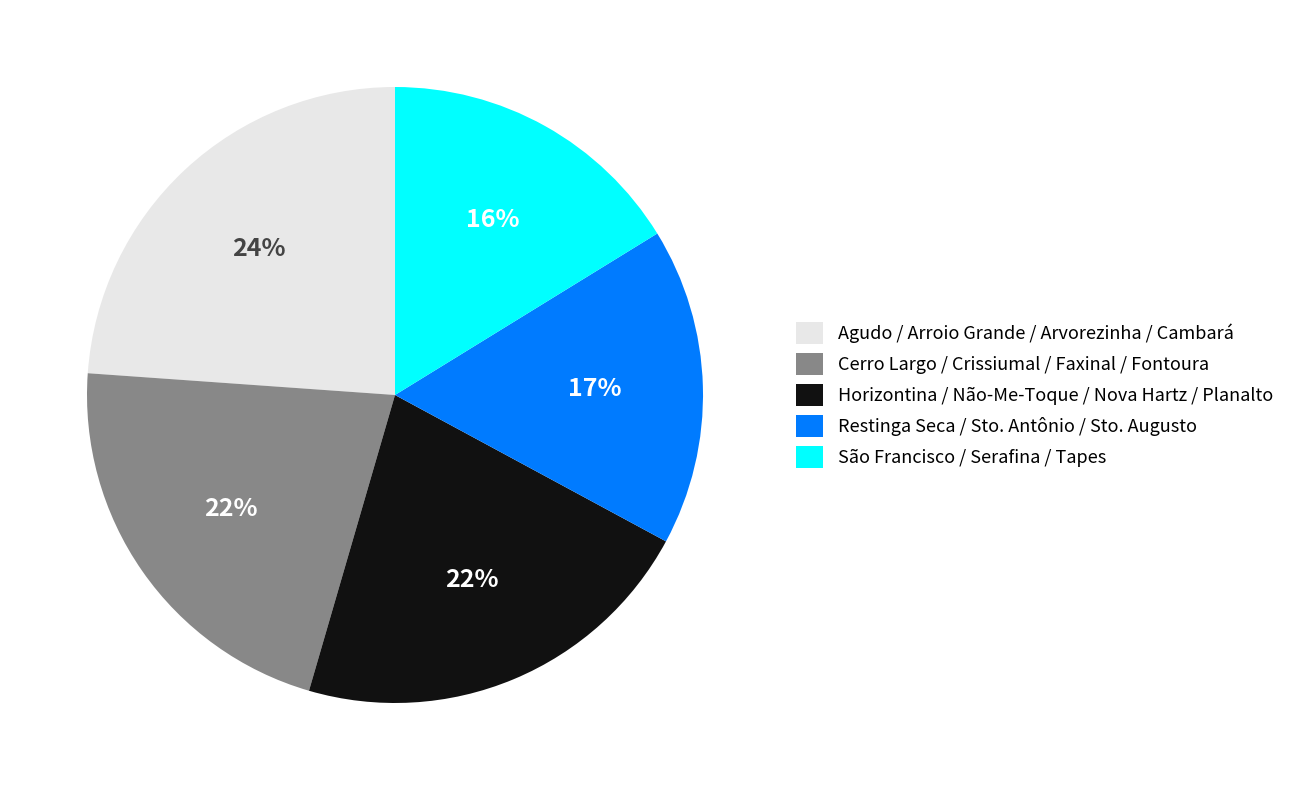

Which category has the biggest portion of the pie?

Agudo / Arroio Grande / Arvorezinha / Cambará